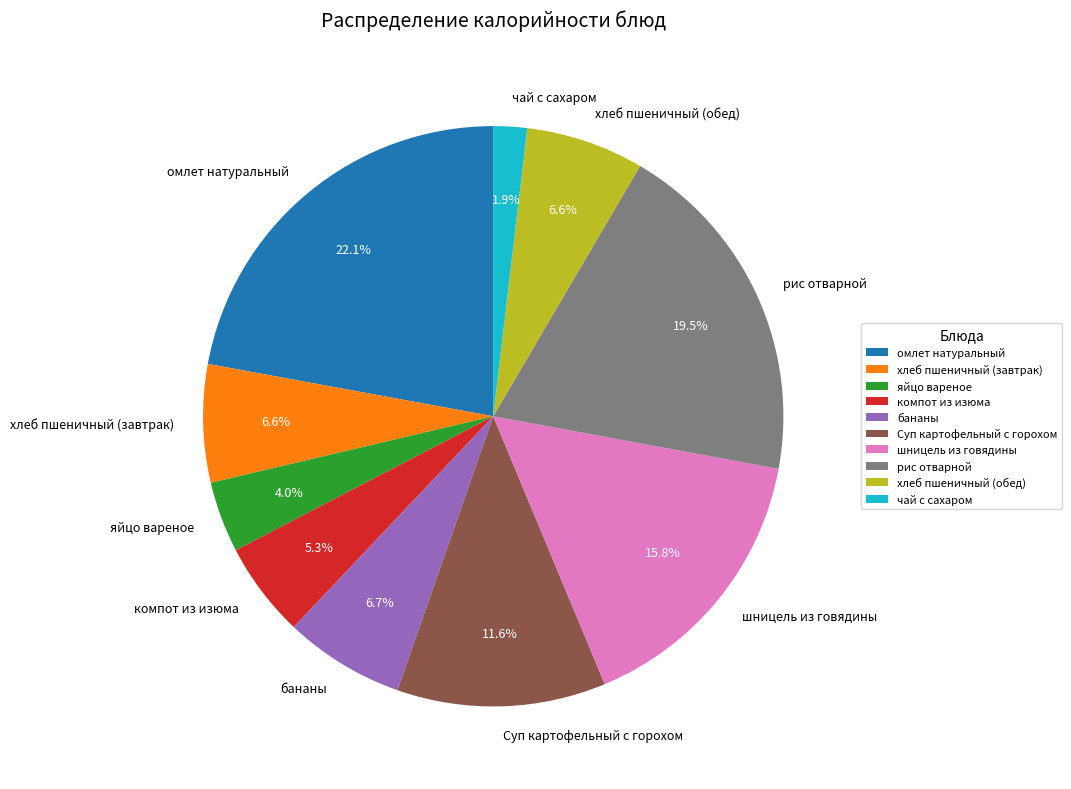

True or false: бананы accounts for 7% of the total.

True